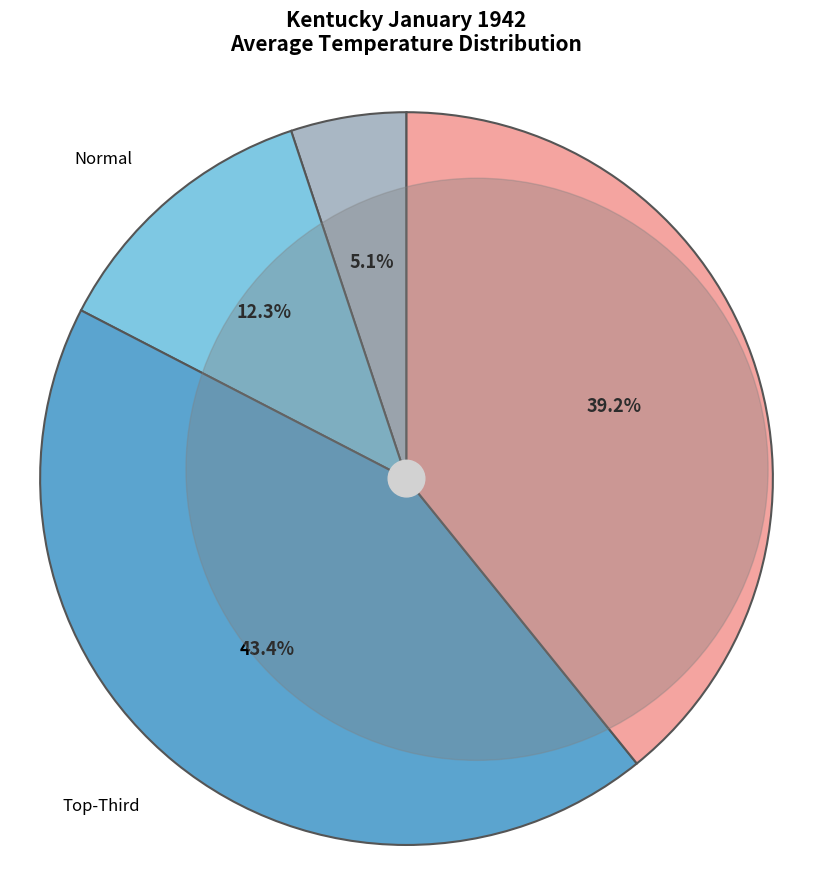

Is there any slice that represents more than half of the pie?

No